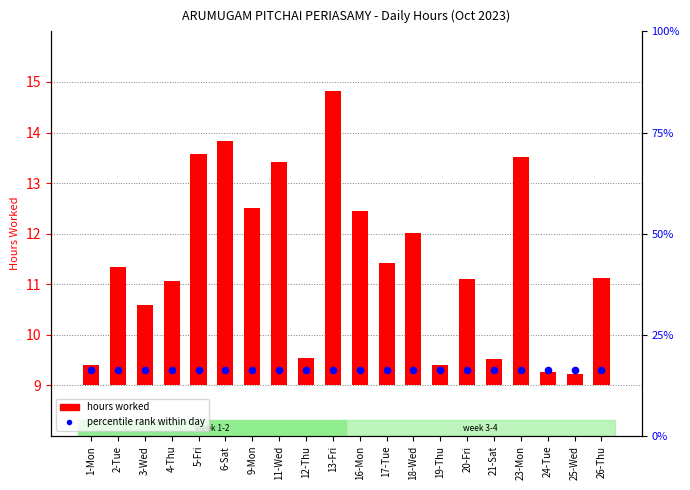

Which series contains the highest Y value?

percentile rank within day